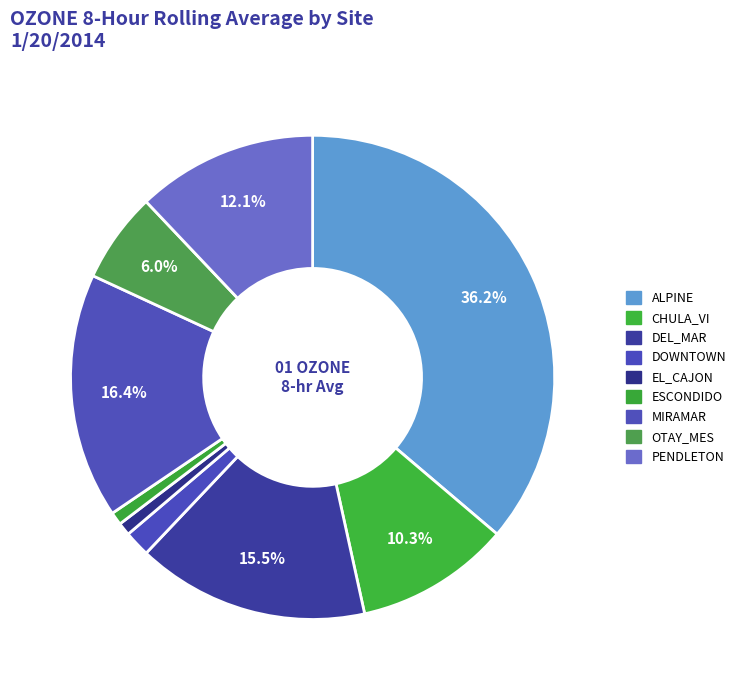

How many slices are in this pie chart?

9